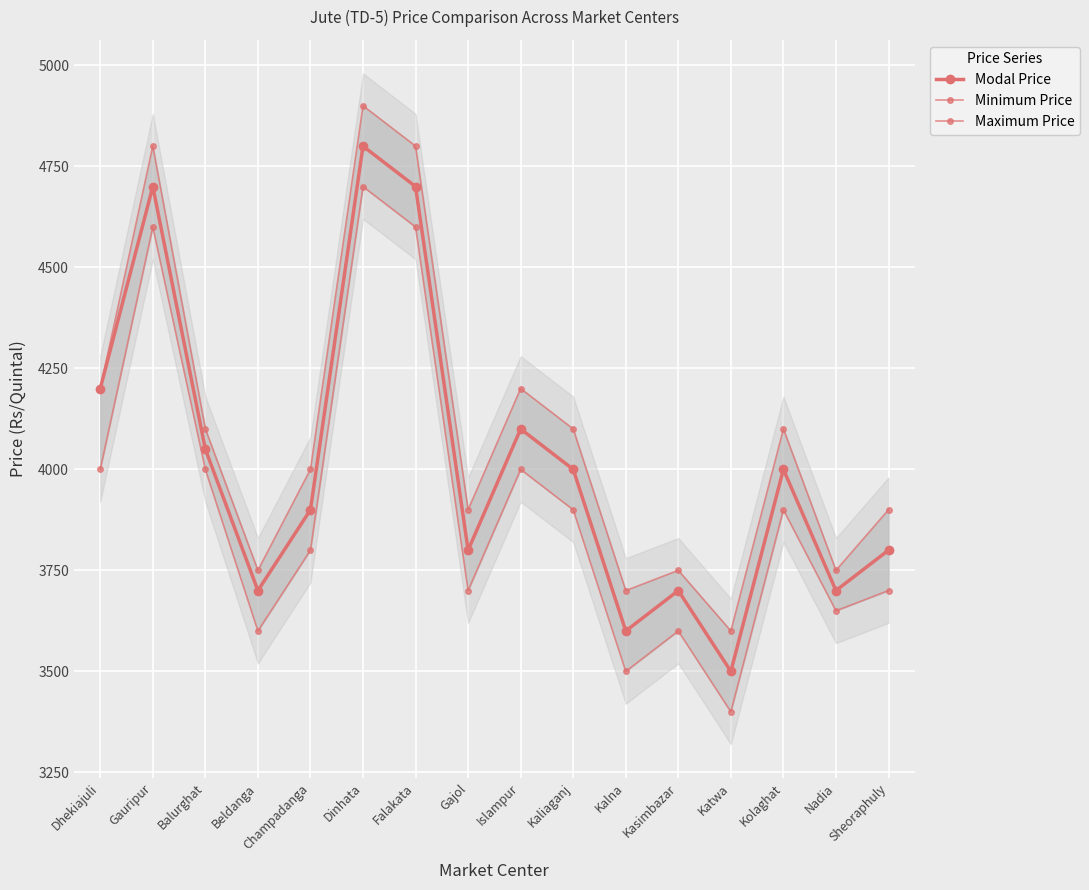

Is it true that Modal Price equals 4000 at Kaliaganj?

True